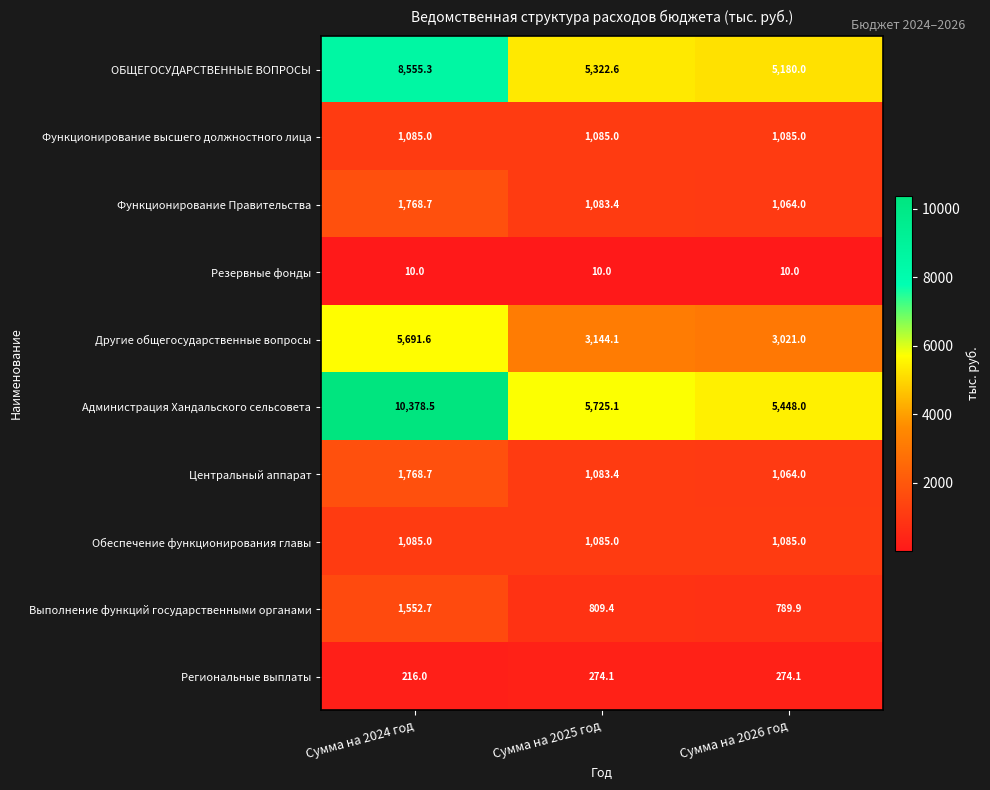

What is the maximum value shown in the chart?

10378.5